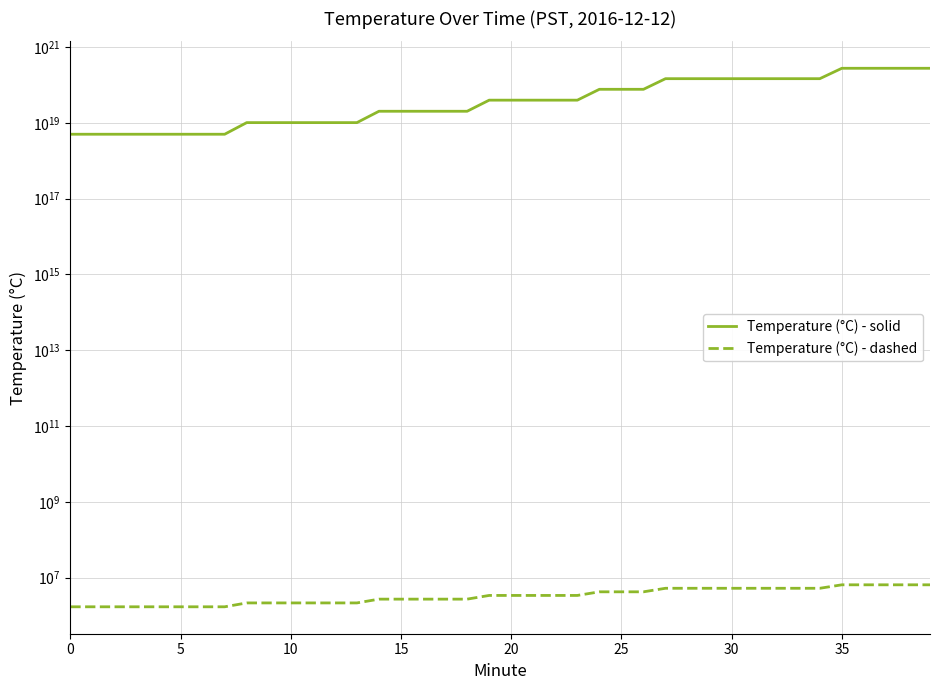

Reading left to right, list all the values displayed in this chart.

Temperature (°C) - solid: 4982860305982797824.0	4982860305982797824.0	4982860305982797824.0	4982860305982797824.0	4982860305982797824.0	4982860305982797824.0	4982860305982797824.0	4982860305982797824.0	10093776109231542272.0	10093776109231542272.0	10093776109231542272.0	10093776109231542272.0	10093776109231542272.0	10093776109231542272.0	20117791118334693376.0	20117791118334693376.0	20117791118334693376.0	20117791118334693376.0	20117791118334693376.0	39479842665806602240.0	39479842665806602240.0	39479842665806602240.0	39479842665806602240.0	39479842665806602240.0	76336975747102883840.0	76336975747102883840.0	76336975747102883840.0	145524373433240666112.0	145524373433240666112.0	145524373433240666112.0	145524373433240666112.0	145524373433240666112.0	145524373433240666112.0	145524373433240666112.0	145524373433240666112.0	273676256864057360384.0	273676256864057360384.0	273676256864057360384.0	273676256864057360384.0	273676256864057360384.0
Temperature (°C) - dashed: 1708019.8	1708019.8	1708019.8	1708019.8	1708019.8	1708019.8	1708019.8	1708019.8	2161148.2	2161148.2	2161148.2	2161148.2	2161148.2	2161148.2	2719736.1	2719736.1	2719736.1	2719736.1	2719736.1	3405062.9	3405062.9	3405062.9	3405062.9	3405062.9	4242074.7	4242074.7	4242074.7	5259913.2	5259913.2	5259913.2	5259913.2	5259913.2	5259913.2	5259913.2	5259913.2	6492506.2	6492506.2	6492506.2	6492506.2	6492506.2